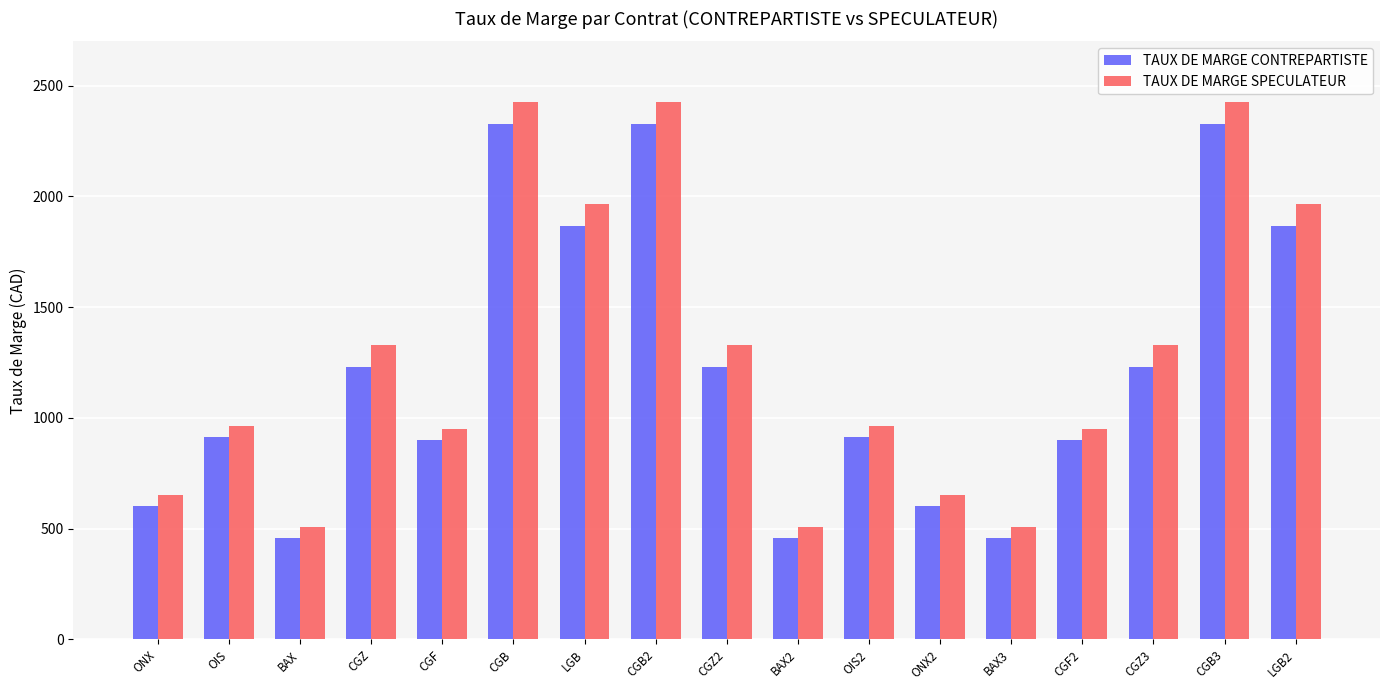

What is the highest value of the TAUX DE MARGE SPECULATEUR series?

2428